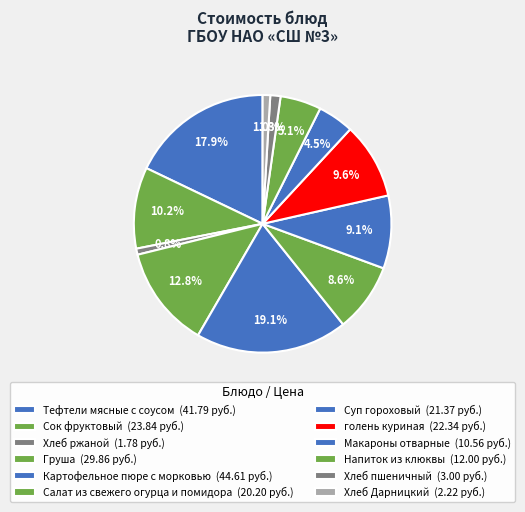

What portion of the pie excludes Салат из свежего огурца и помидора?

91.4%